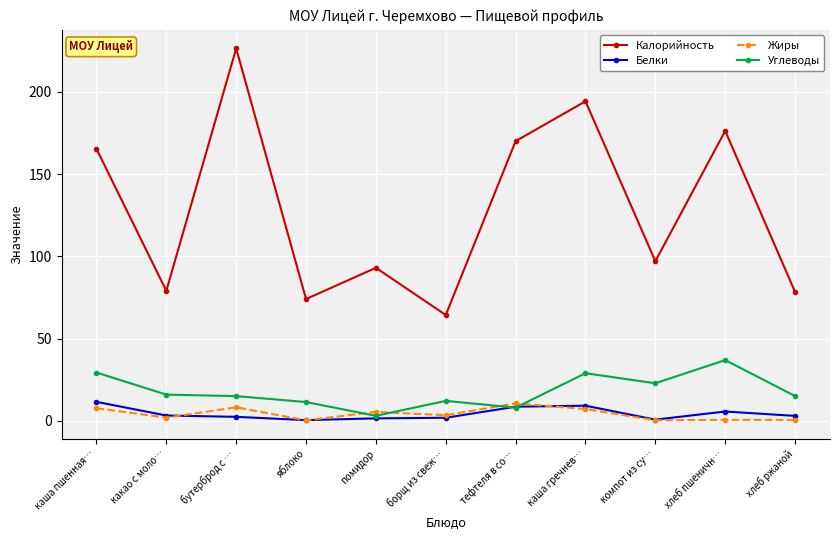

How many series are shown in this chart?

4